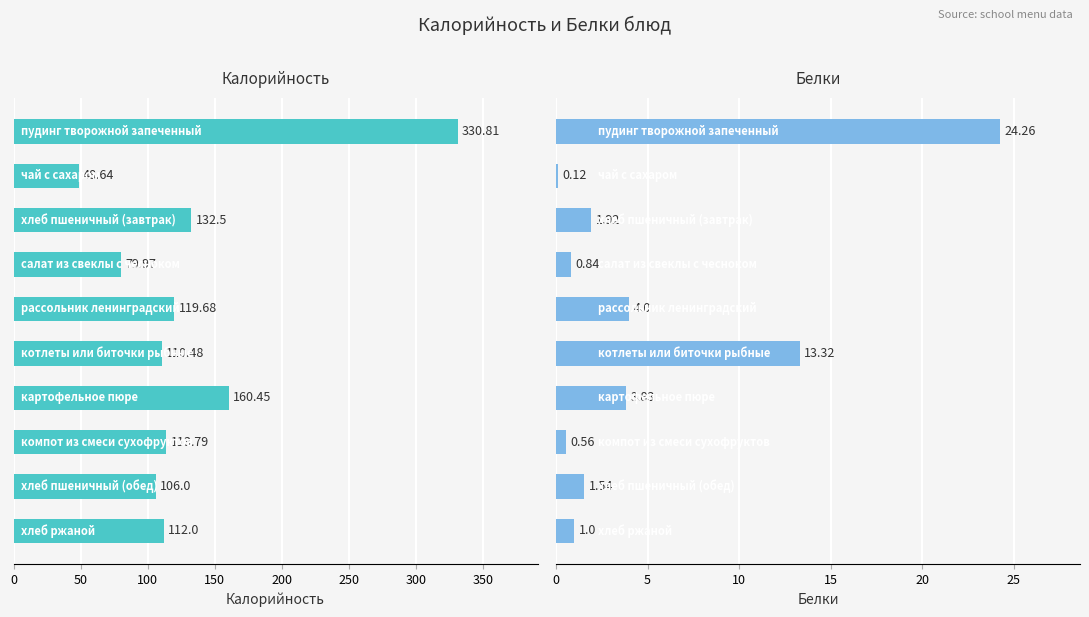

What position from the left is 0?

1